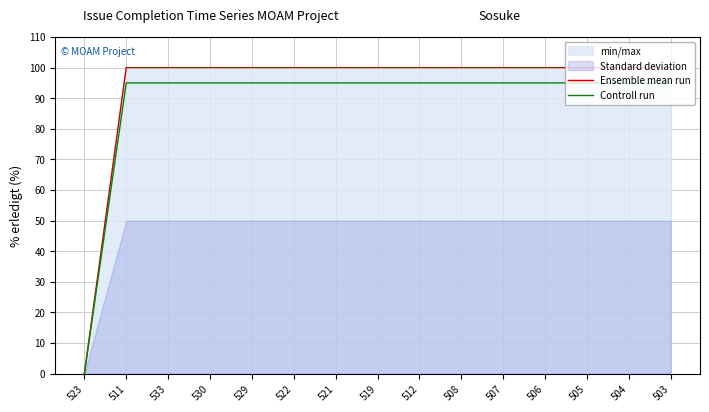

True or false: Controll run and Ensemble mean run cross at least once.

False